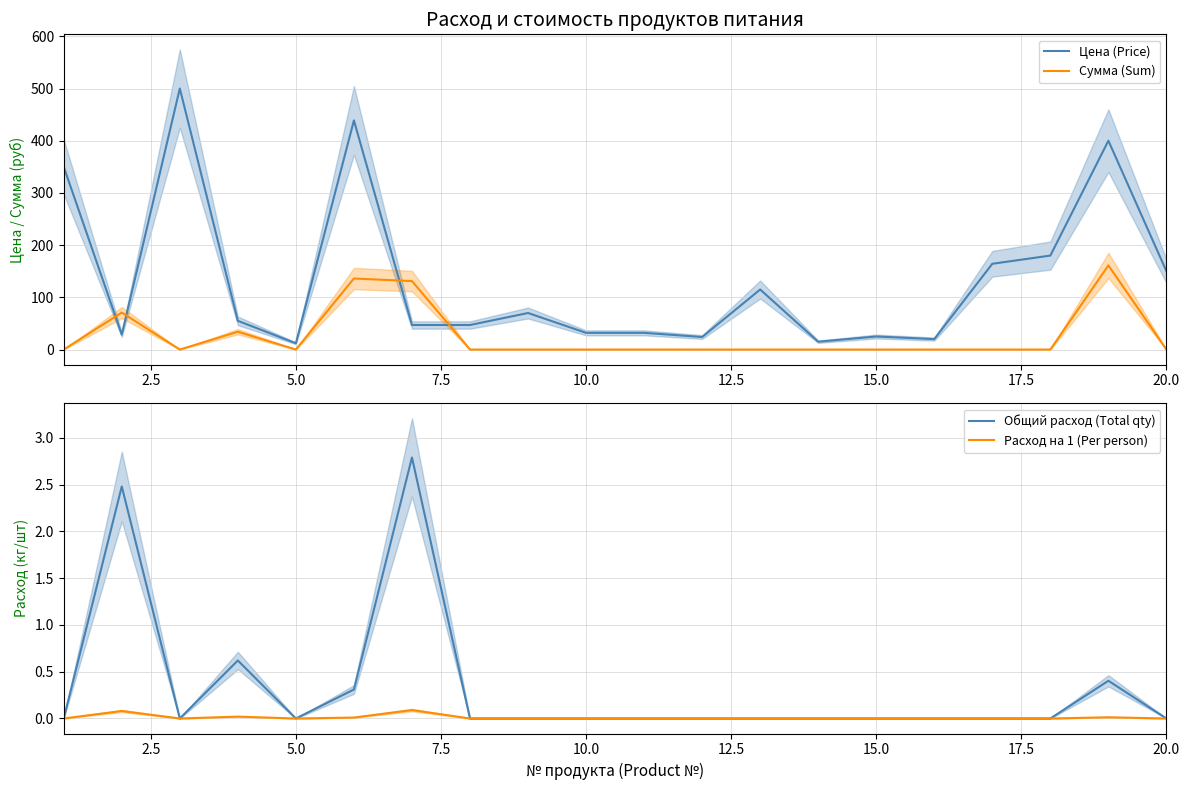

True or false: Общий расход (Total qty) has more than 2 points higher than both neighbors.

True